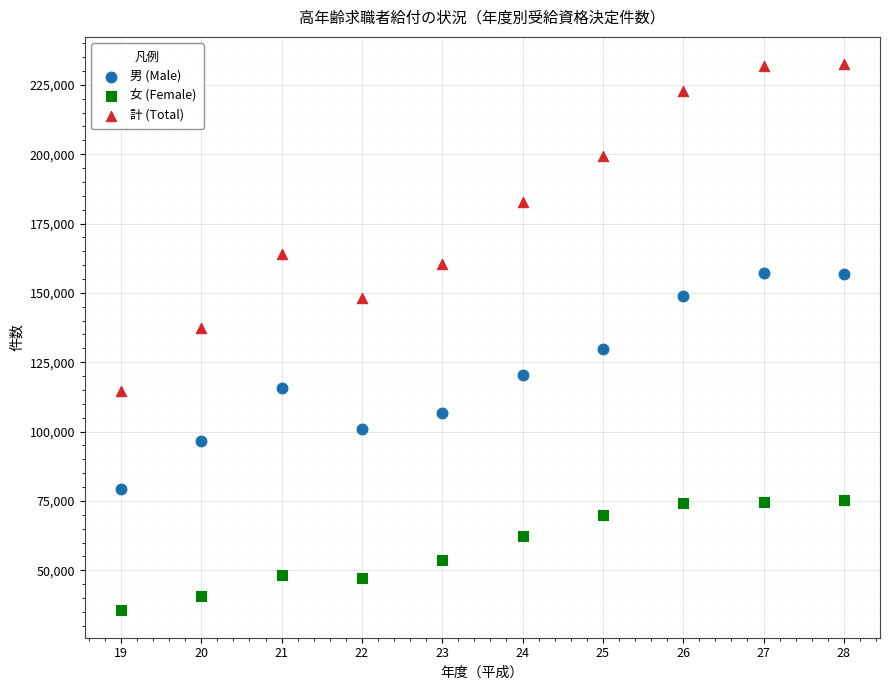

Across all data points, what is the range of Y values (max minus min)?

196914